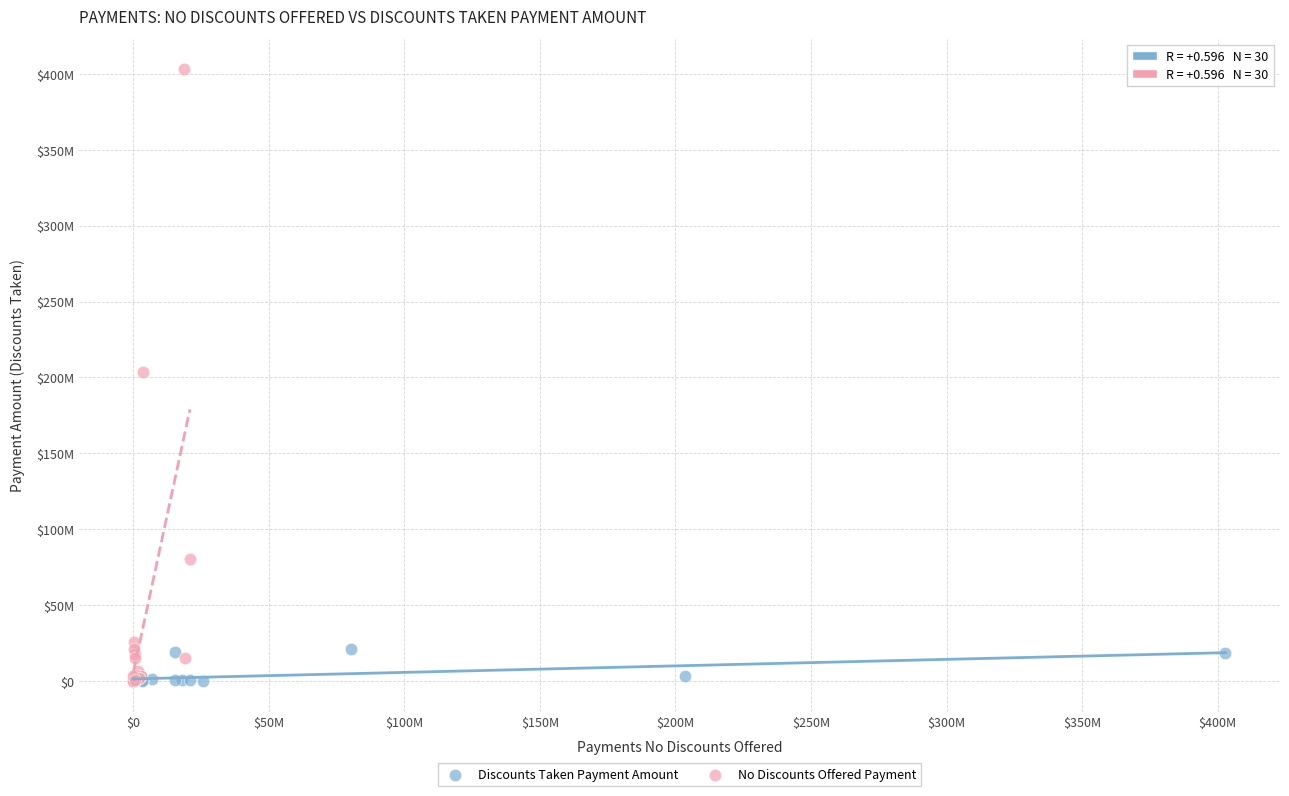

Which series reaches the maximum Y coordinate?

No Discounts Offered Payment